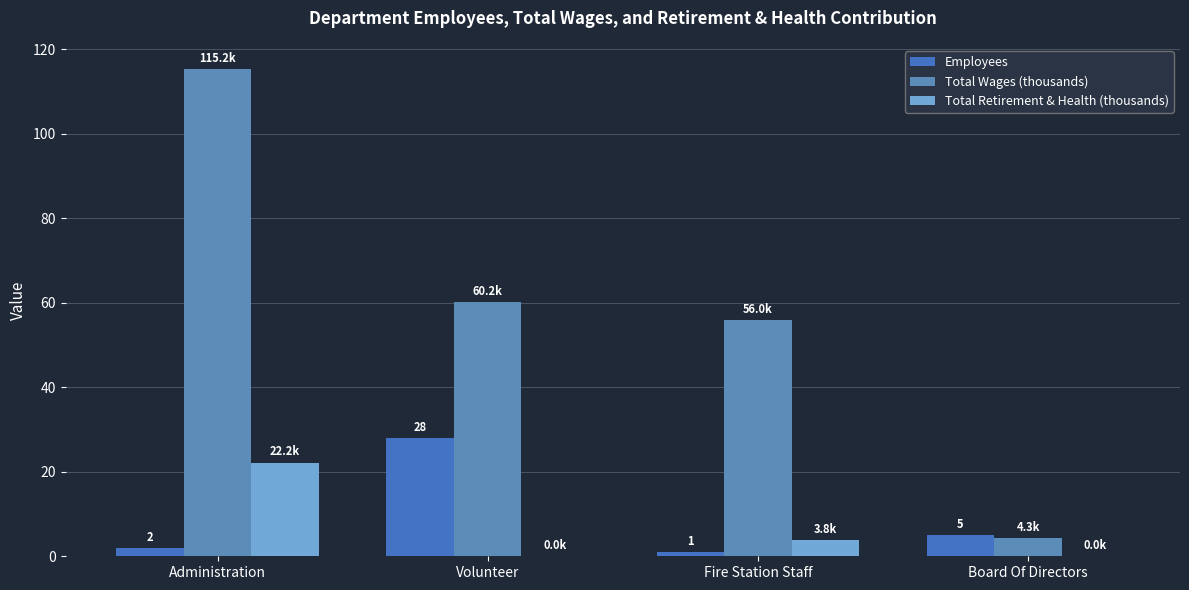

Reading right to left, transcribe all the data shown in this chart.

Employees: 5.0	1.0	28.0	2.0
Total Wages (thousands): 4.3	56.0	60.2	115.2
Total Retirement & Health (thousands): 0.0	3.8	0.0	22.2